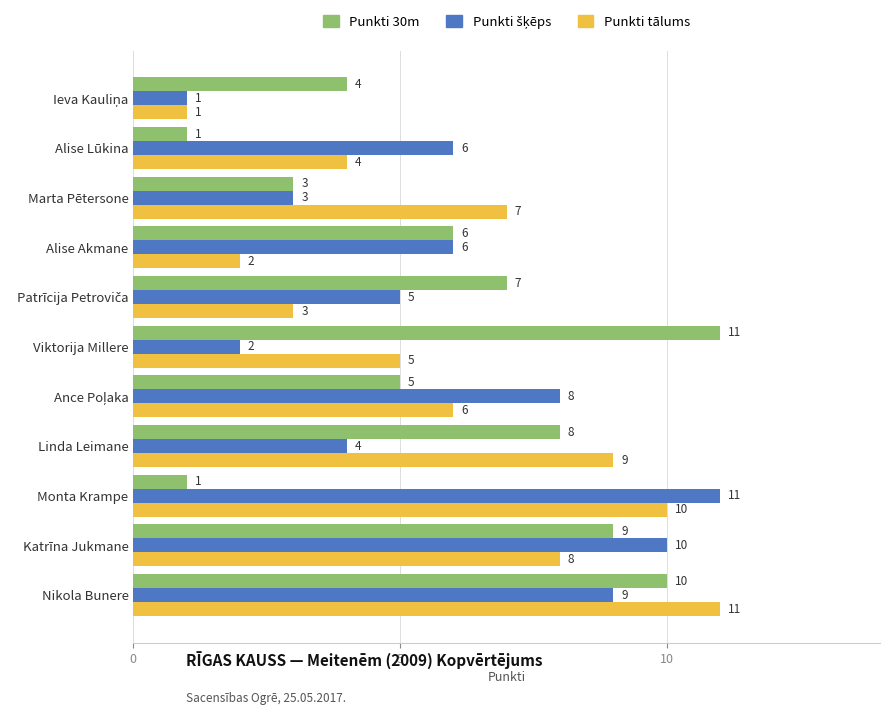

Is it true that Punkti tālums equals 7 at Marta Pētersone?

True